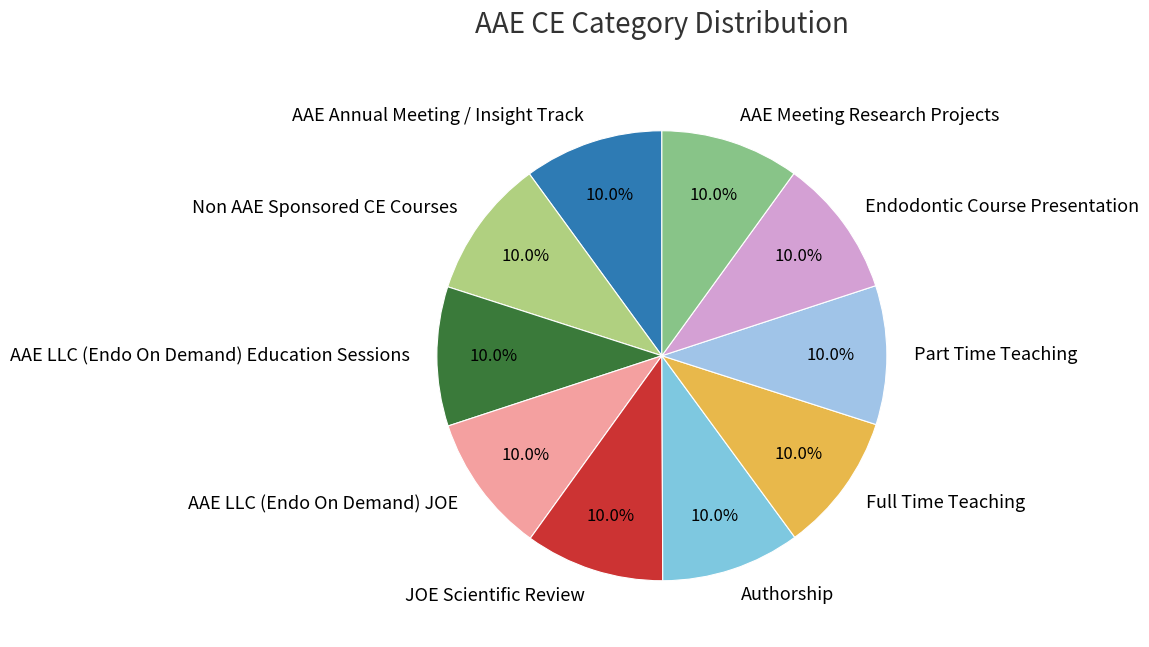

The Part Time Teaching slice represents 1% of the pie. True or false?

False